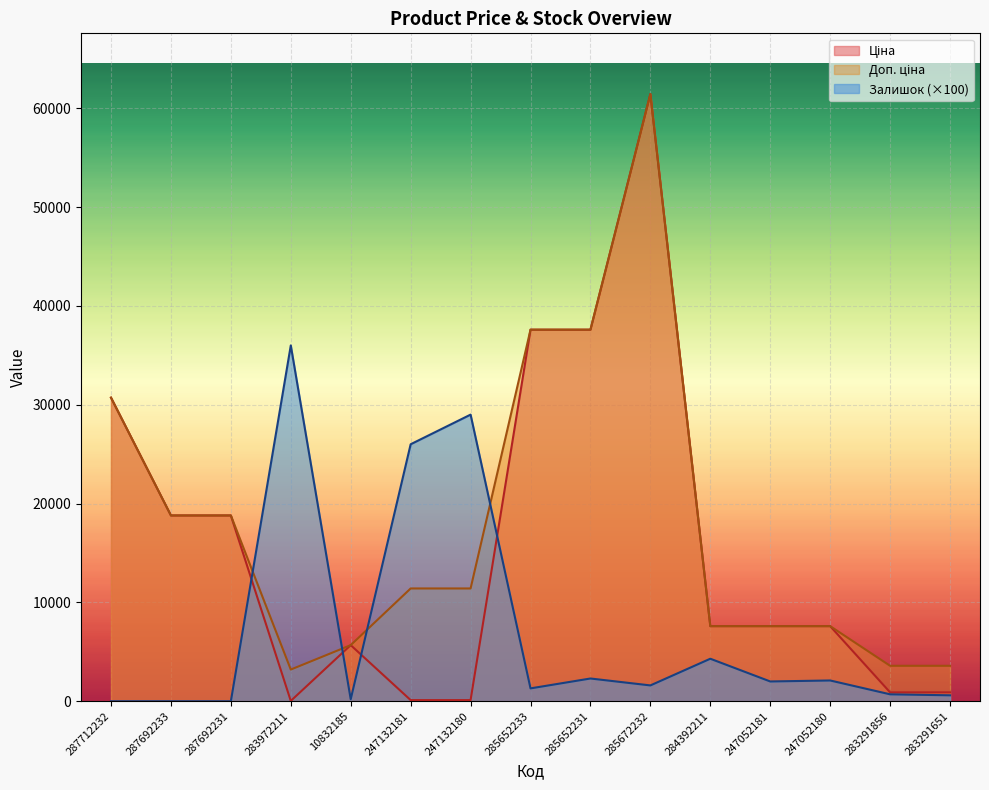

At which category does Залишок reach its first local peak?

283972211